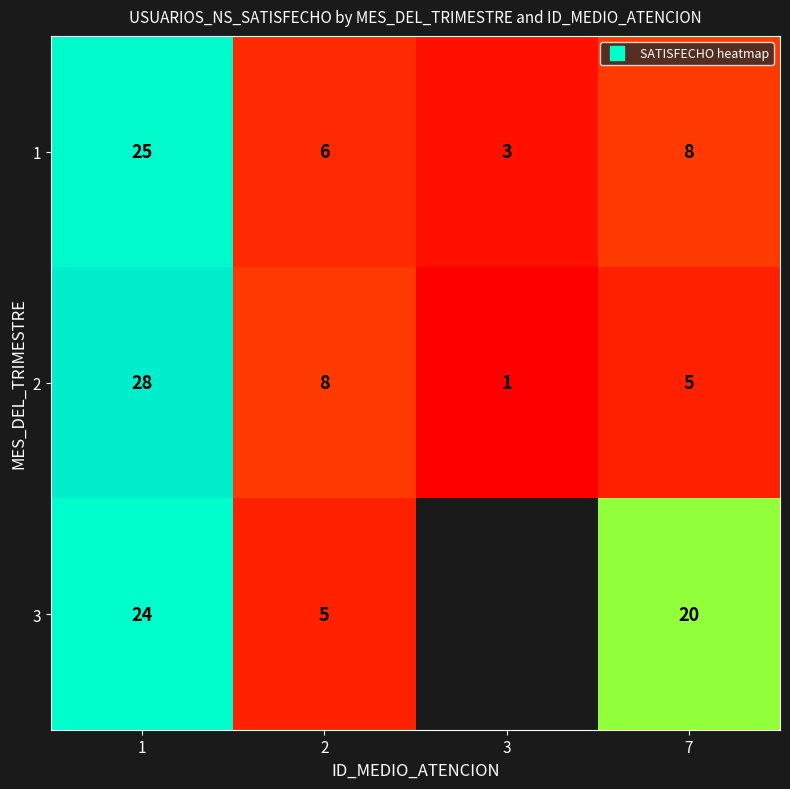

What is the approximate value of 2 at 2?

8.0